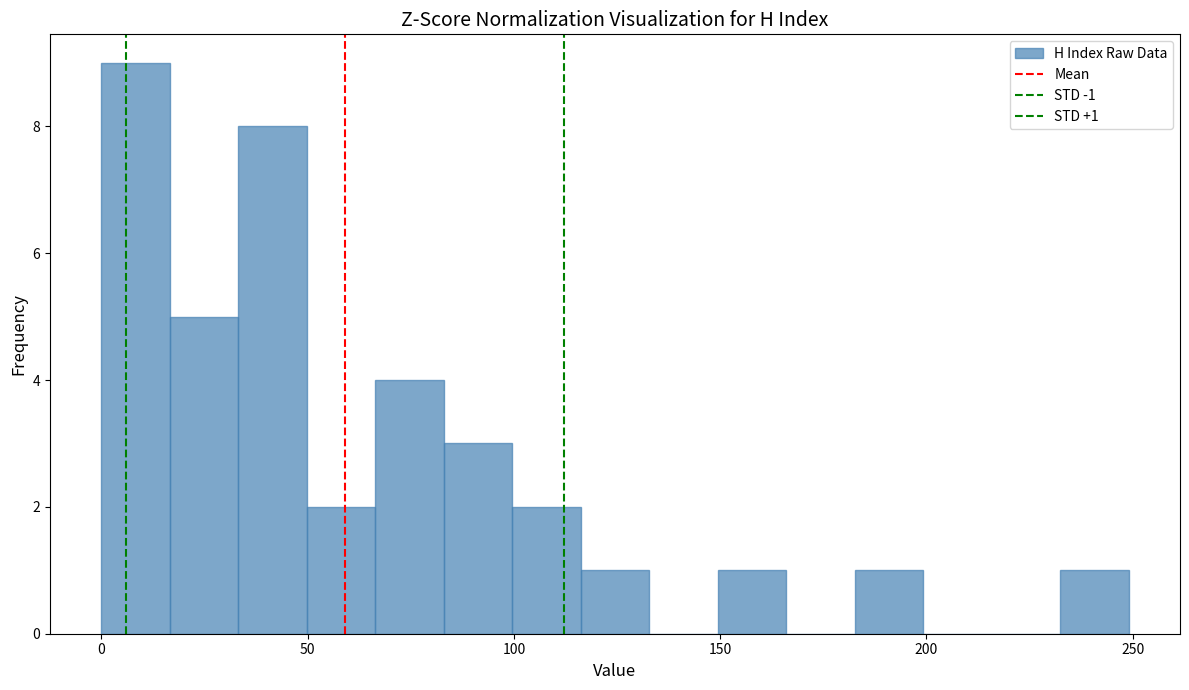

Around what value on the x-axis is the tallest bar? Give the approximate position of its centre, as read against the axis.

10